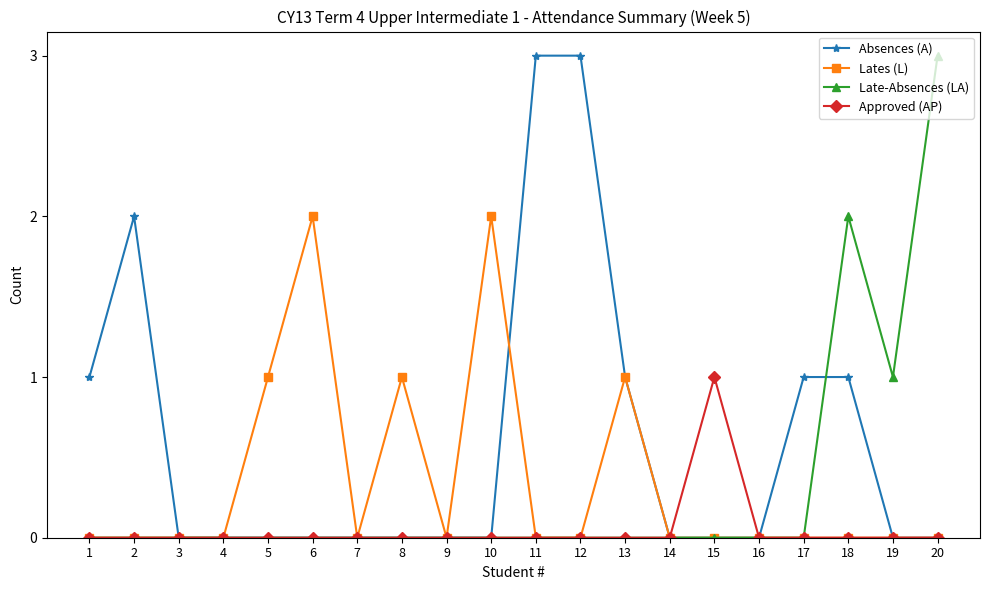

Is this an area chart (filled region under the line)?

No